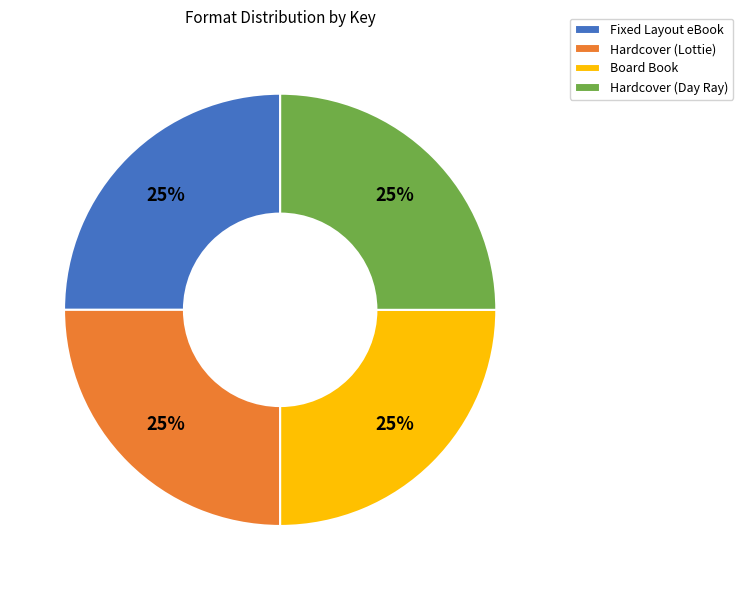

Does Fixed Layout eBook represent more than half of the total?

No